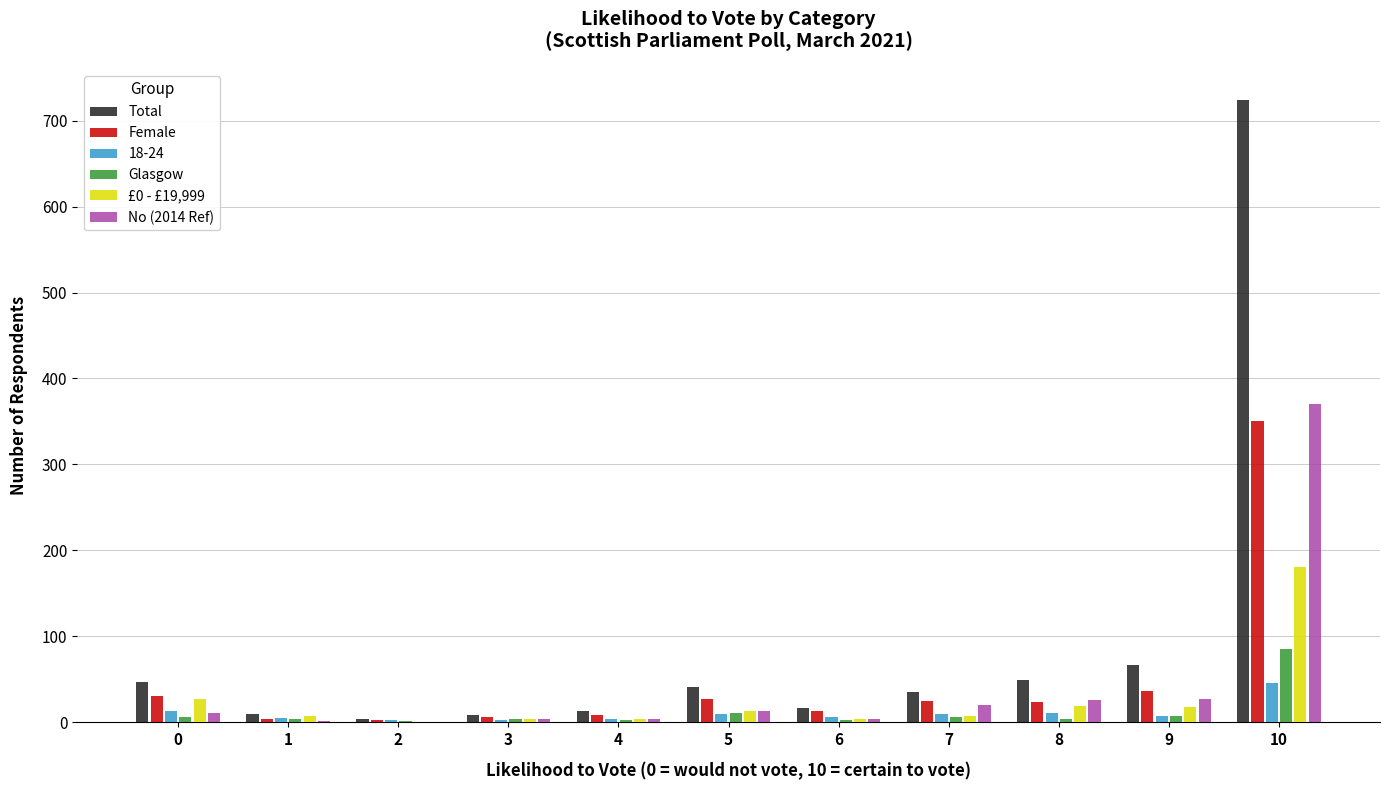

Which series has the largest total across all categories?

Total